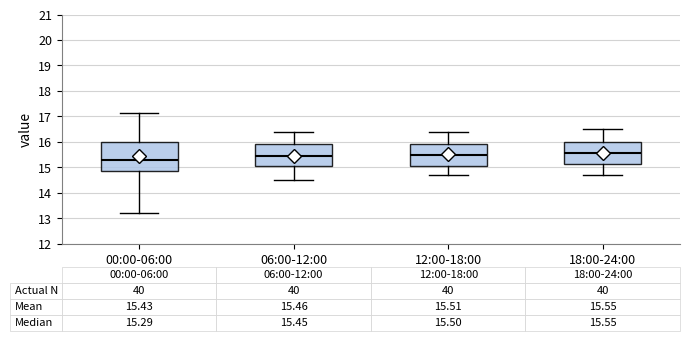

Which box is the tallest, from its lower edge to its upper edge?

00:00-06:00